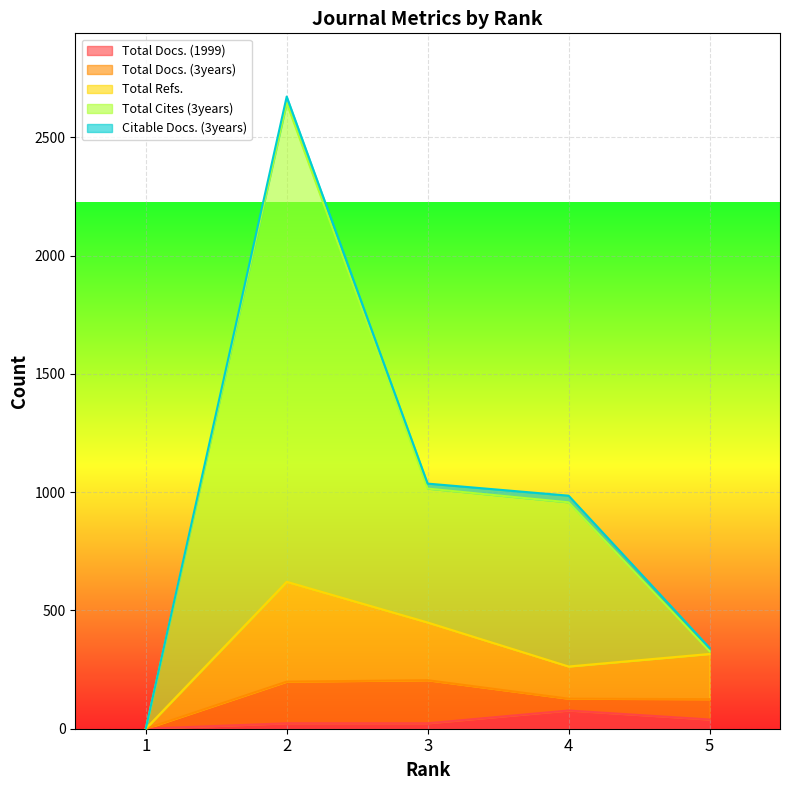

True or false: Total Refs. and Total Docs. (1999) cross at least once.

False